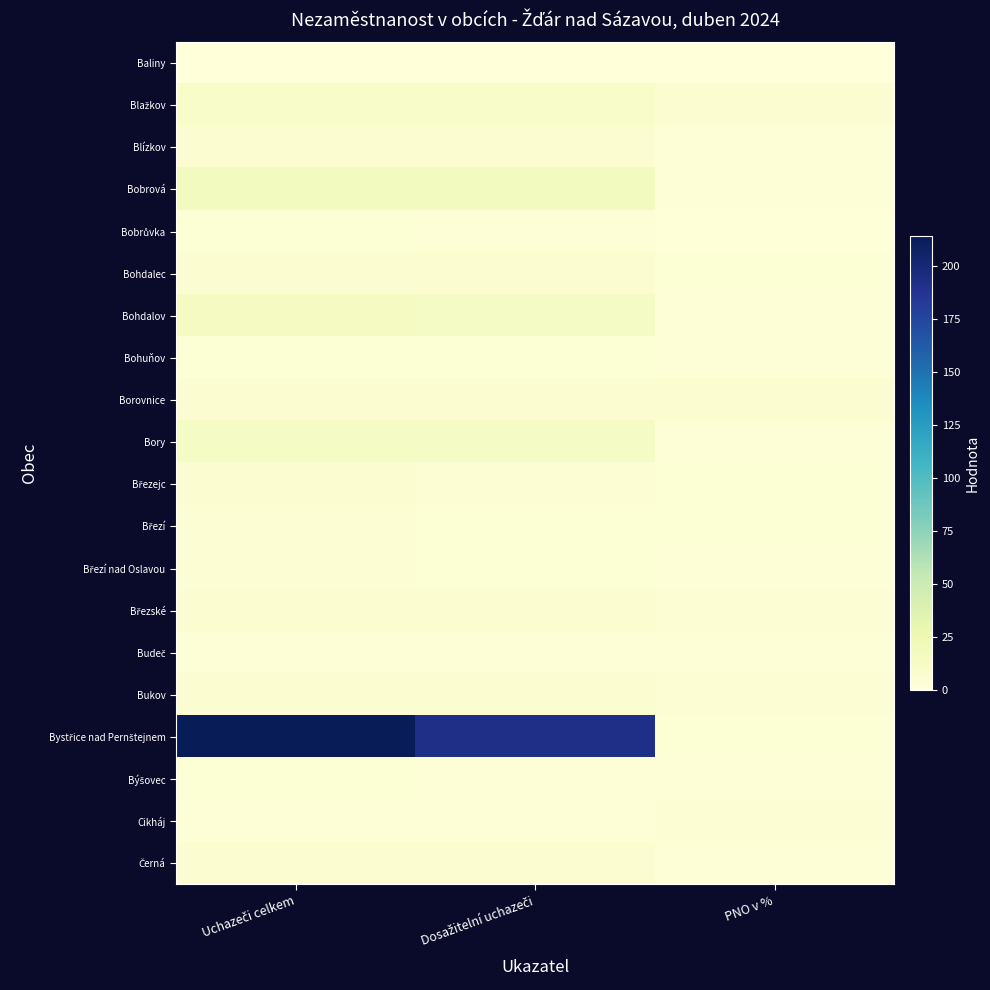

What is the difference between the highest and lowest values at Dosažitelní uchazeči?

192.0